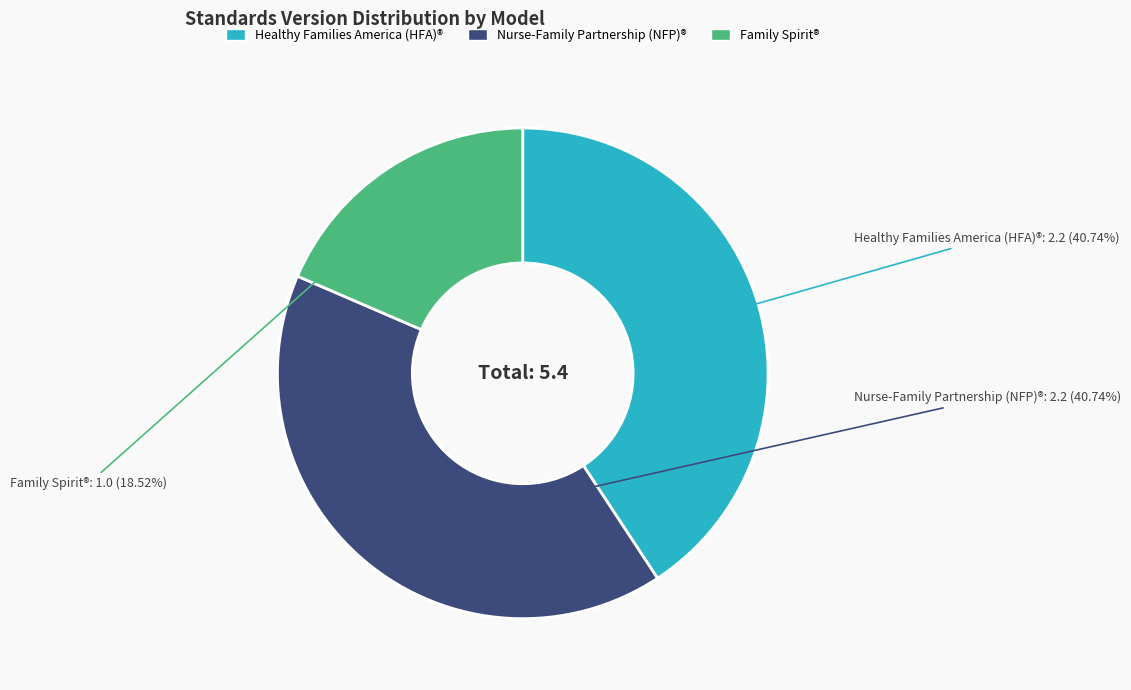

Is it true that Healthy Families America (HFA)® is 41% of the pie?

True